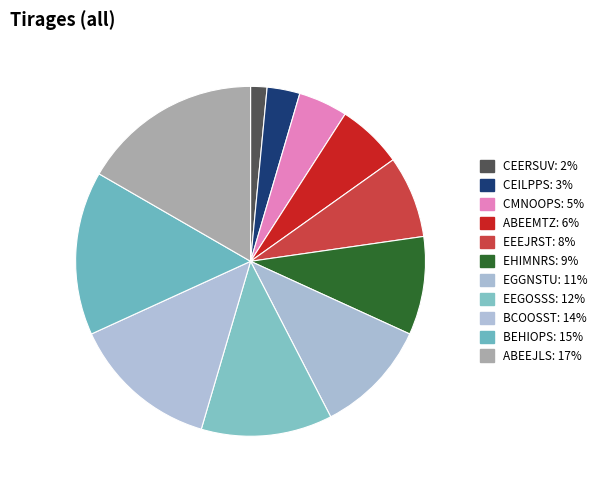

How many slices are in this pie chart?

11